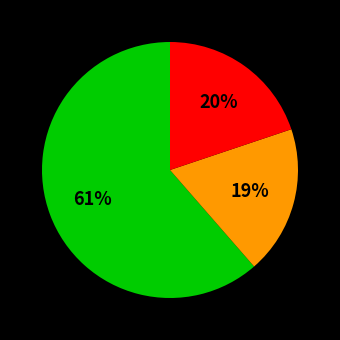

How many segments does this pie chart have?

3